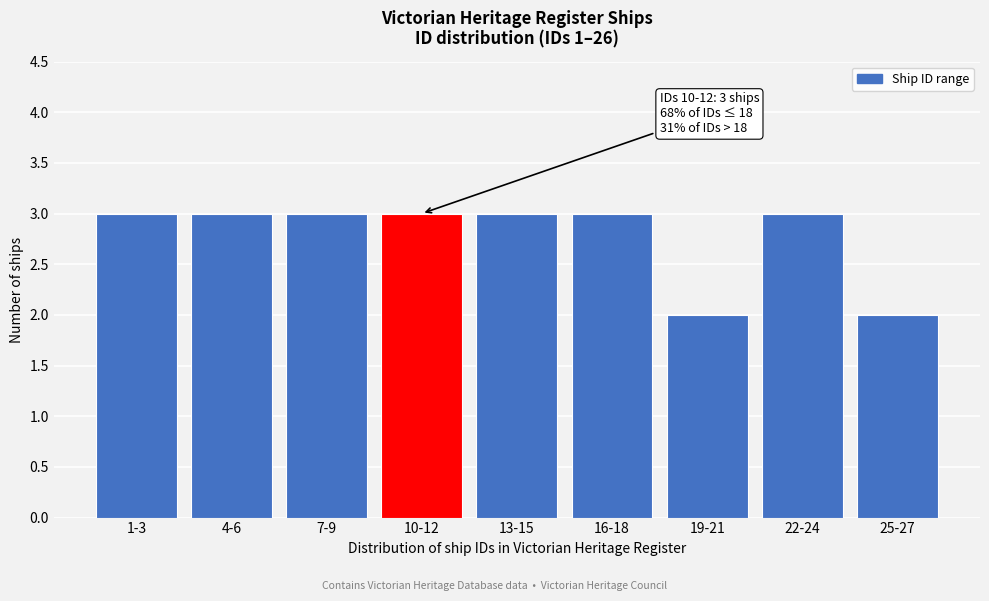

Reading left to right, what are all the values shown in this chart?

3	3	3	3	3	3	2	3	2